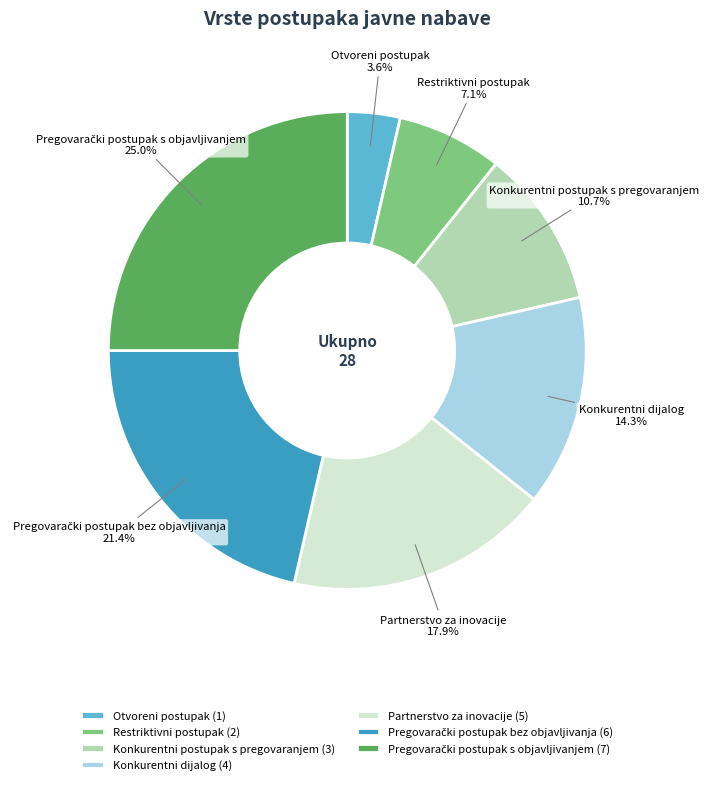

What is the smallest slice in the pie chart?

Otvoreni postupak